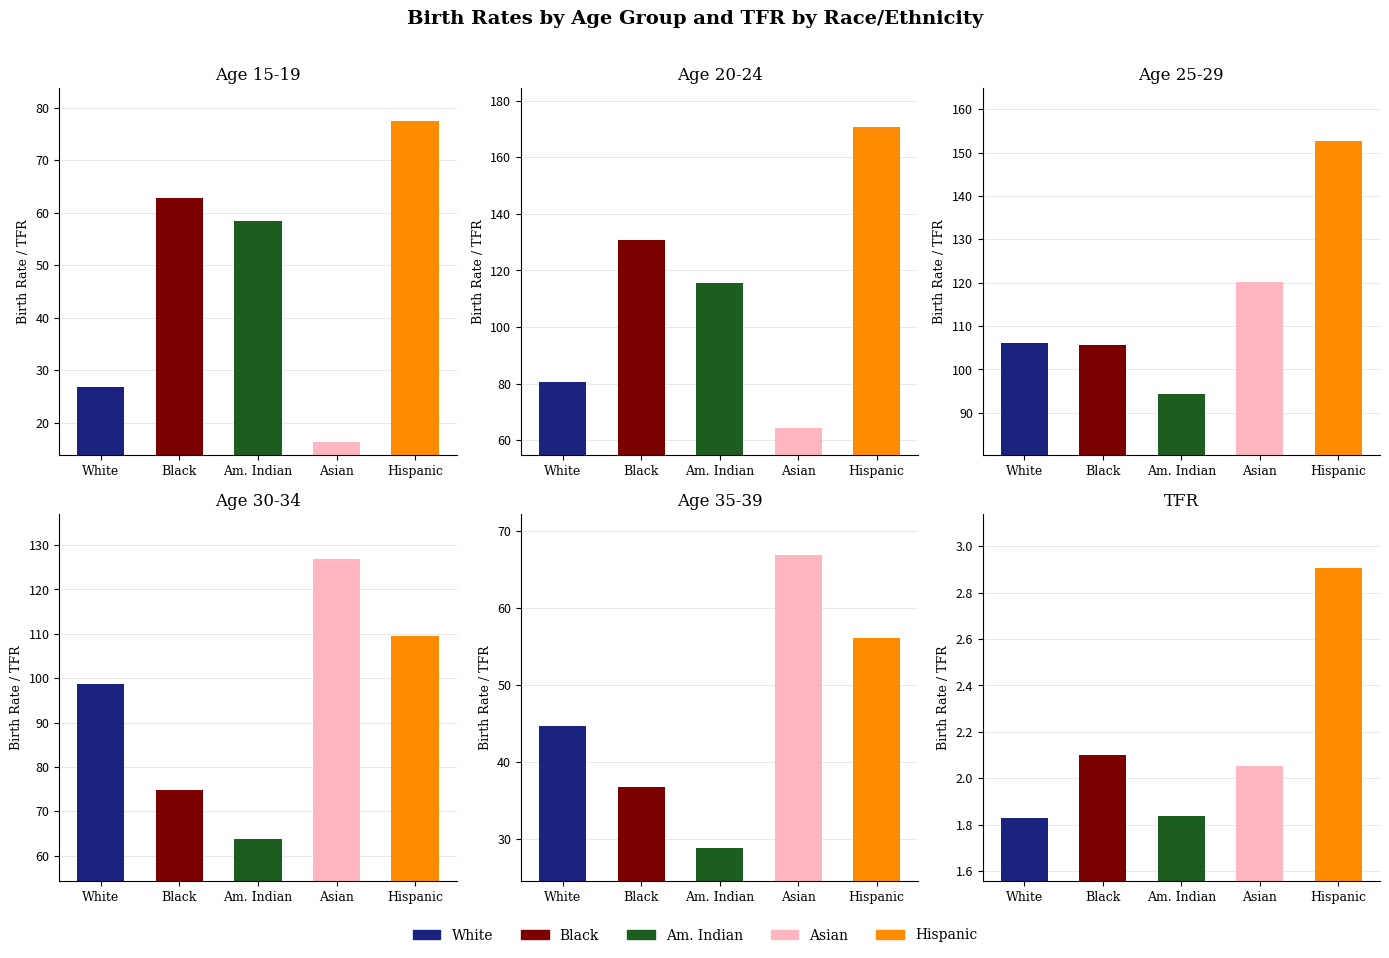

The value of 25-29 at White is 165.1. True or false?

False